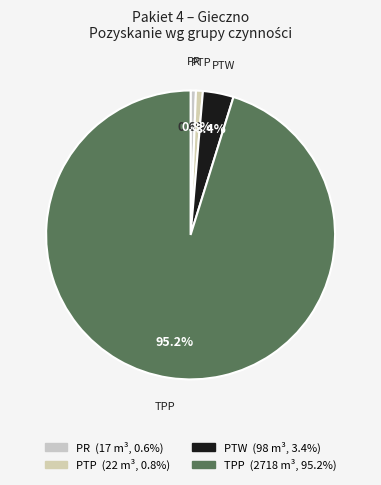

What portion of the pie excludes PR?

99.4%